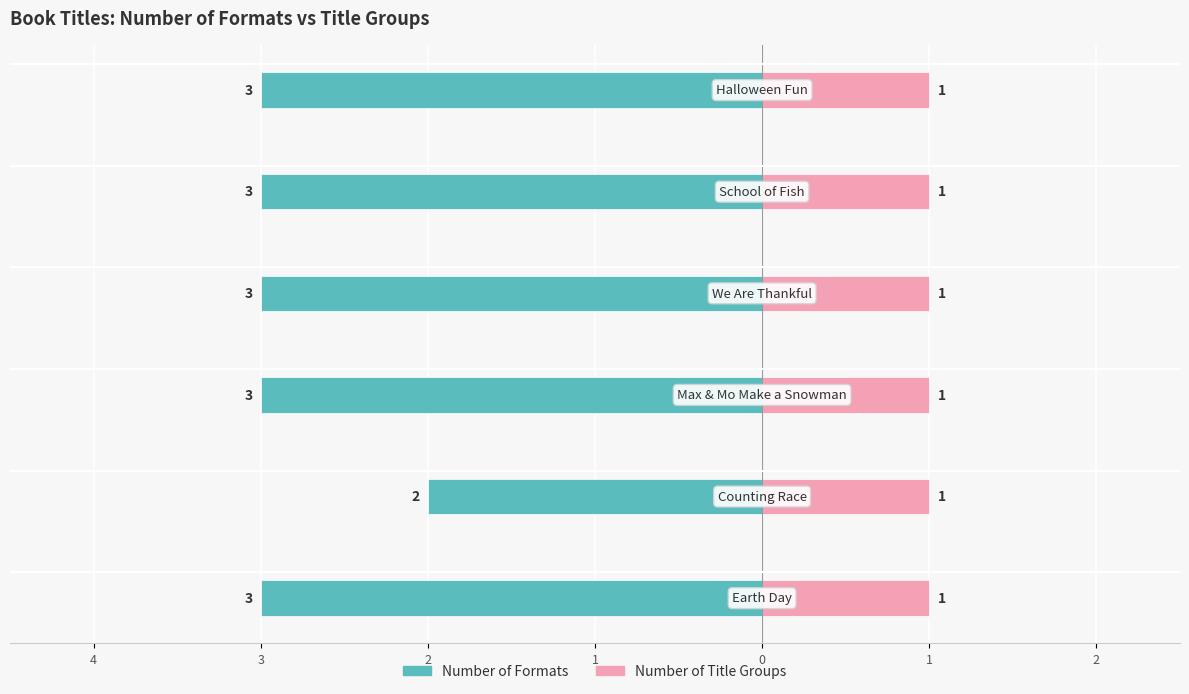

Is it true that Number of Title Groups equals 0.5 at 1?

False